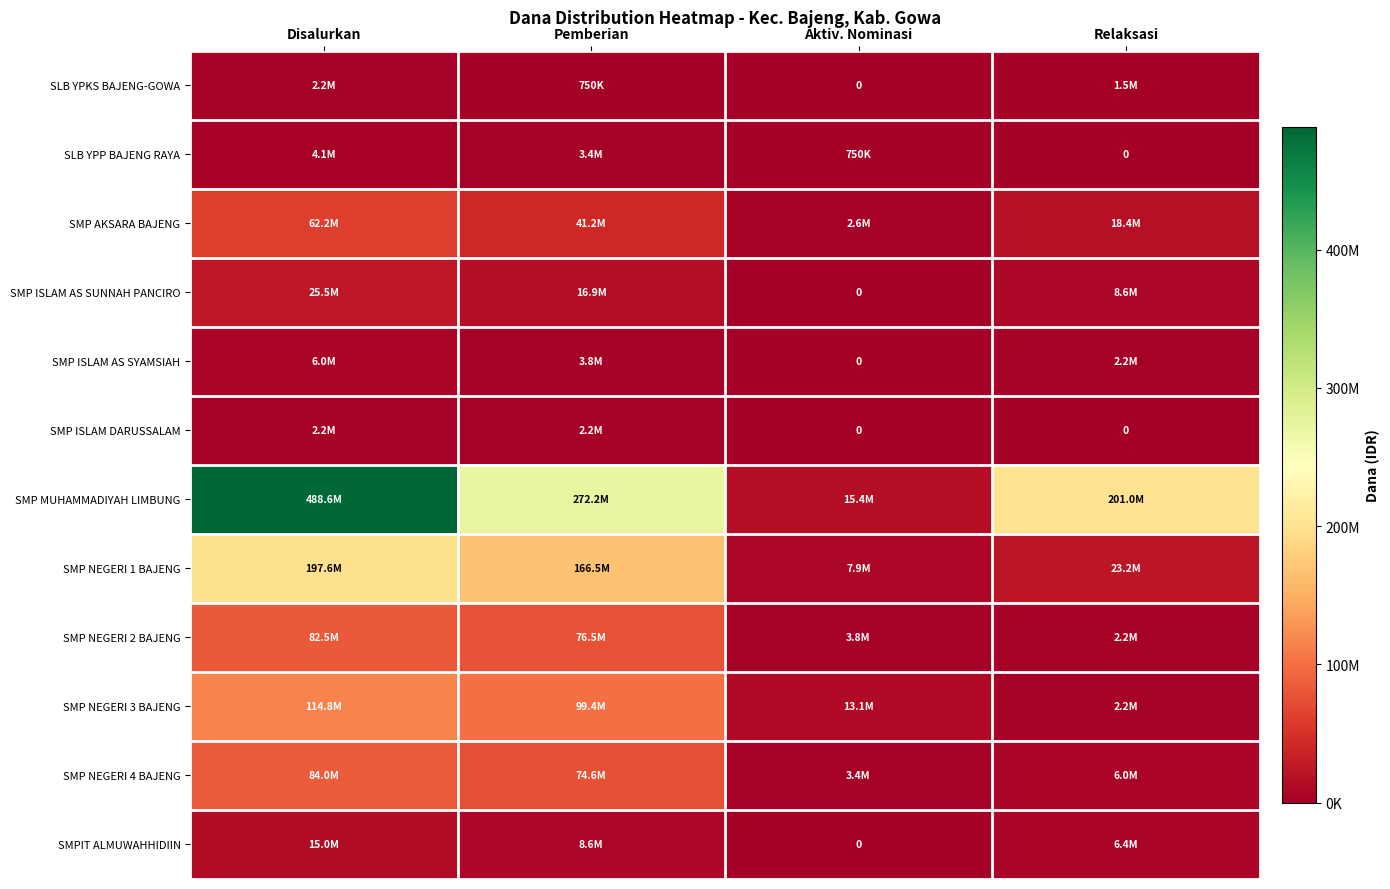

At how many categories does at least one series exceed 201506384?

2